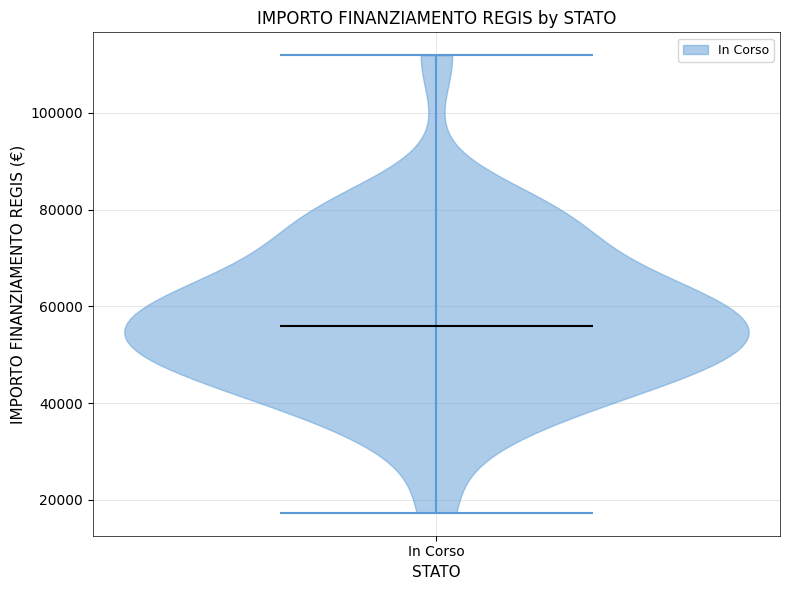

Read this violin plot against the y-axis: where its median line is, and the lowest and highest points the violin reaches. The values are not printed on the chart, so give them approximately, as read against the axis.

median line 56000, lowest point 18000, highest point 112000